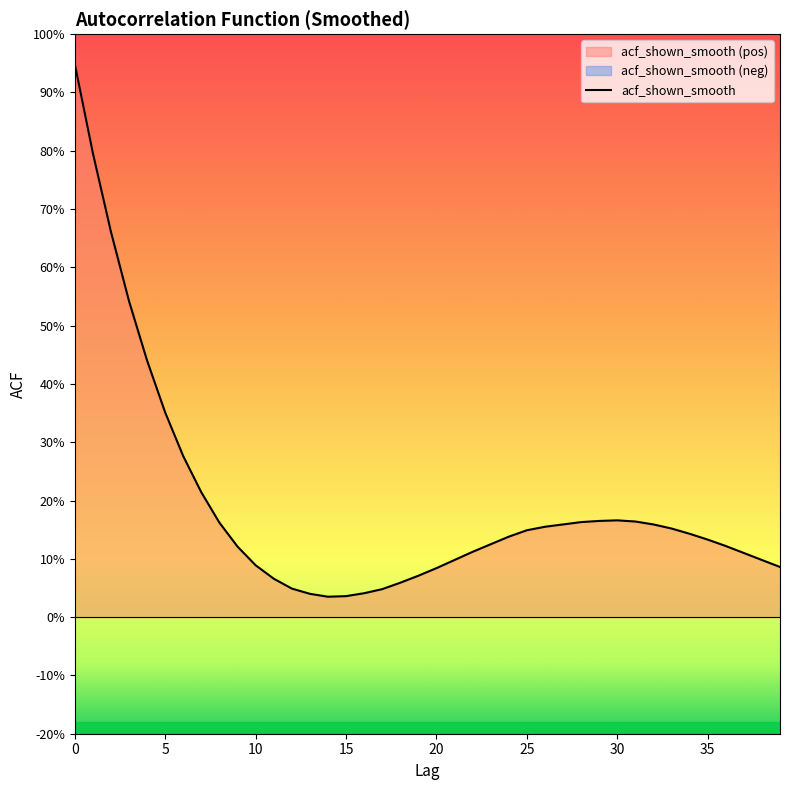

True or false: the data shows 0.0 at 10.

False